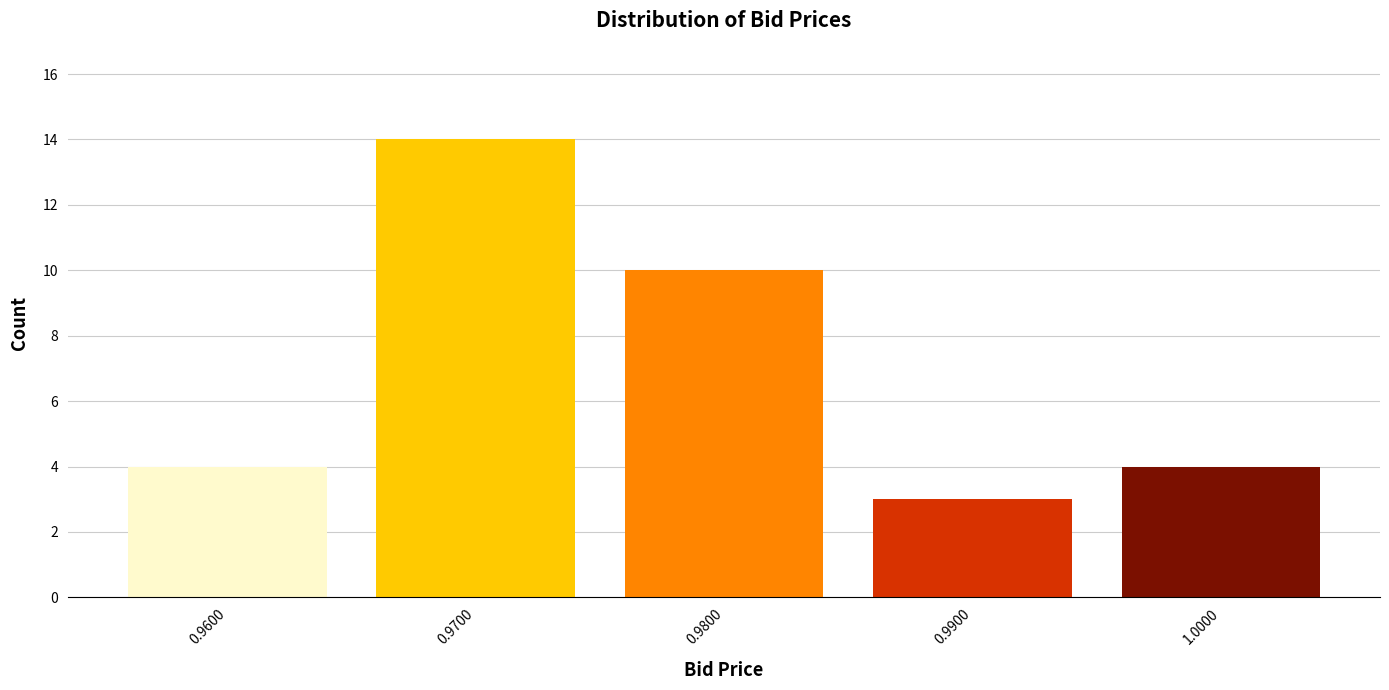

Reading left to right, what are all the values shown in this chart?

4	14	10	3	4